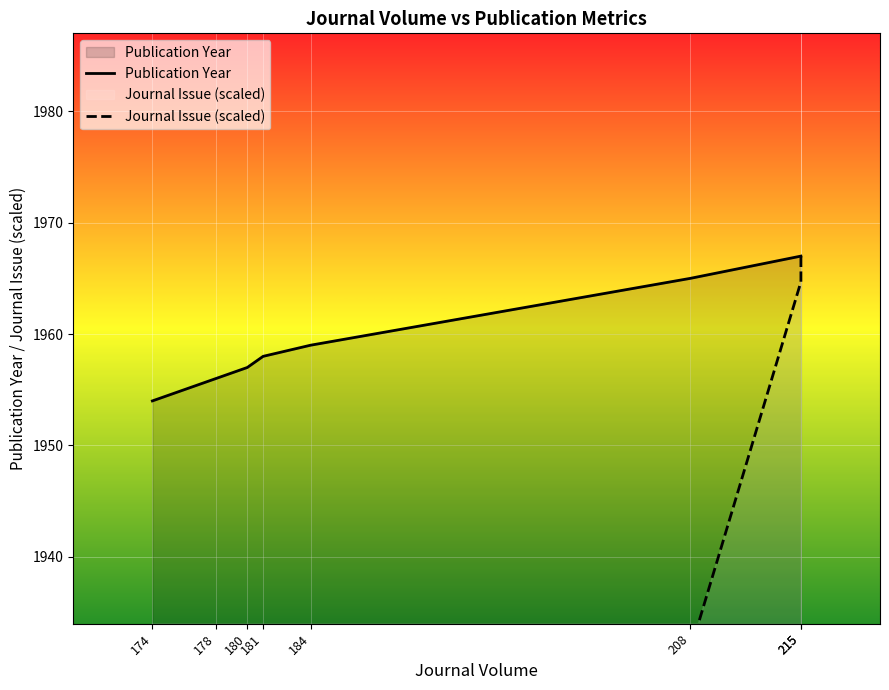

List the labels in order of Publication Year value, largest first.

215, 215, 208, 184, 181, 180, 178, 174